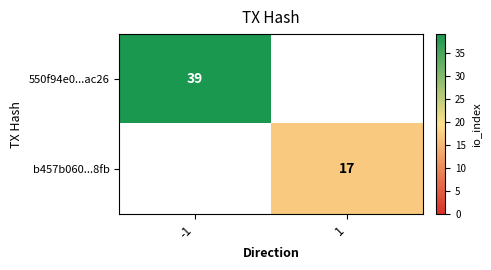

The value of 550f94e0...ac26 at -1 is 39. True or false?

True